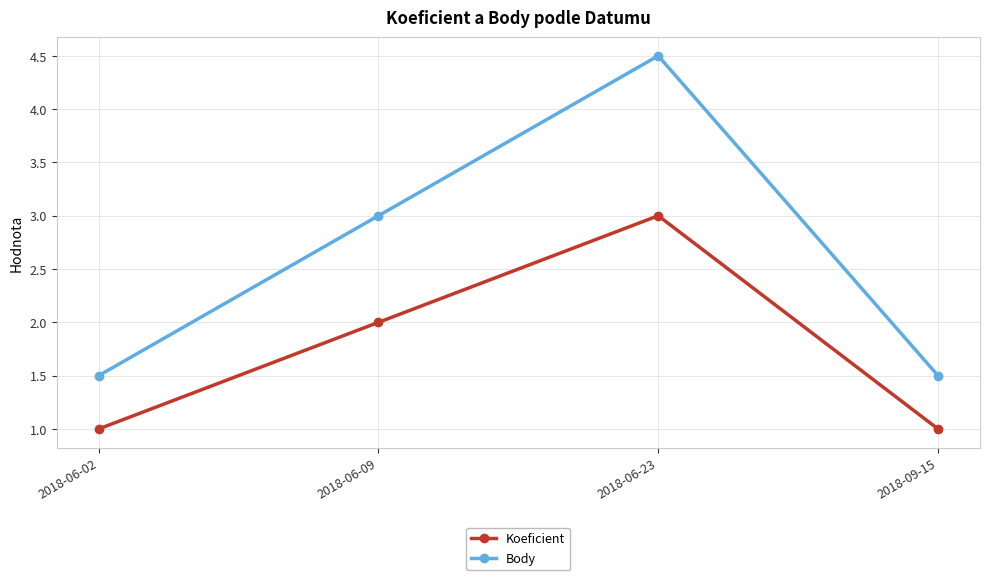

Reading left to right, extract all data points from this chart.

Koeficient: 2018-06-02=1.0	2018-06-09=2.0	2018-06-23=3.0	2018-09-15=1.0
Body: 2018-06-02=1.5	2018-06-09=3.0	2018-06-23=4.5	2018-09-15=1.5